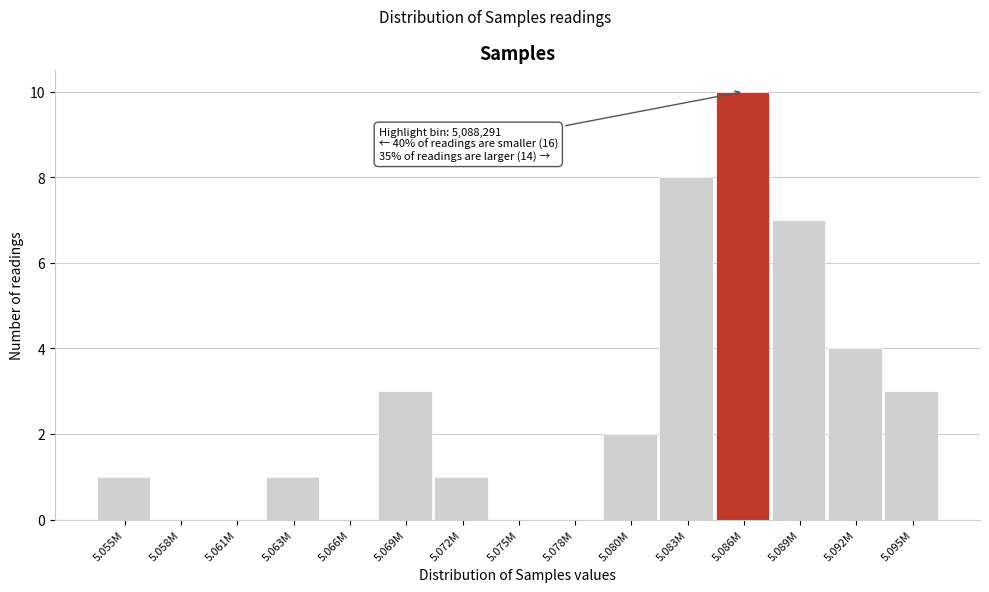

Reading left to right, transcribe all the data shown in this chart.

5.055M=1	5.058M=0	5.061M=0	5.063M=1	5.066M=0	5.069M=3	5.072M=1	5.075M=0	5.078M=0	5.080M=2	5.083M=8	5.086M=10	5.089M=7	5.092M=4	5.095M=3